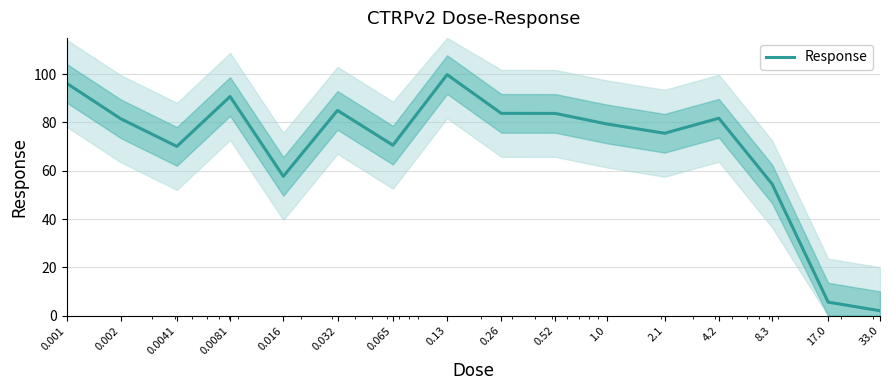

What is the difference between the values at 0.032 and 0.0081?

5.7